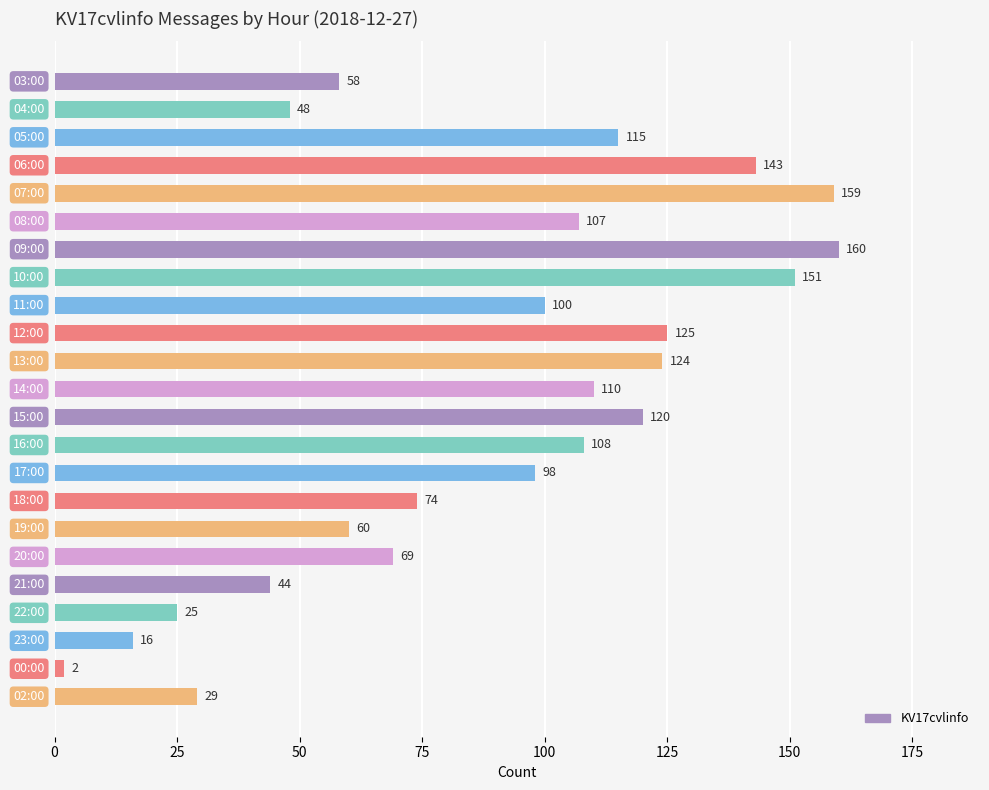

At which category does the chart reach its peak across all series?

09:00